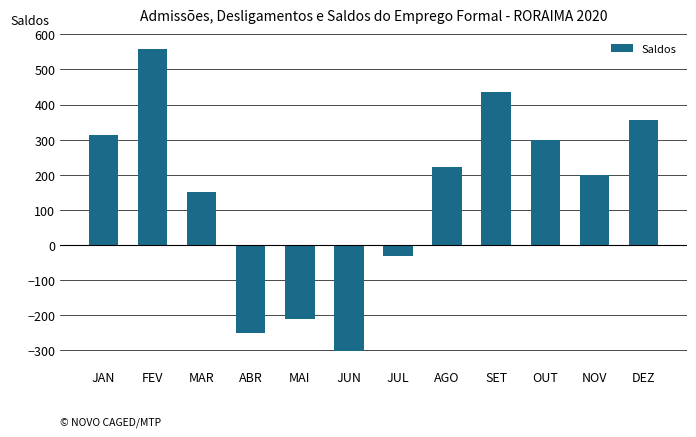

What is the average value?

145